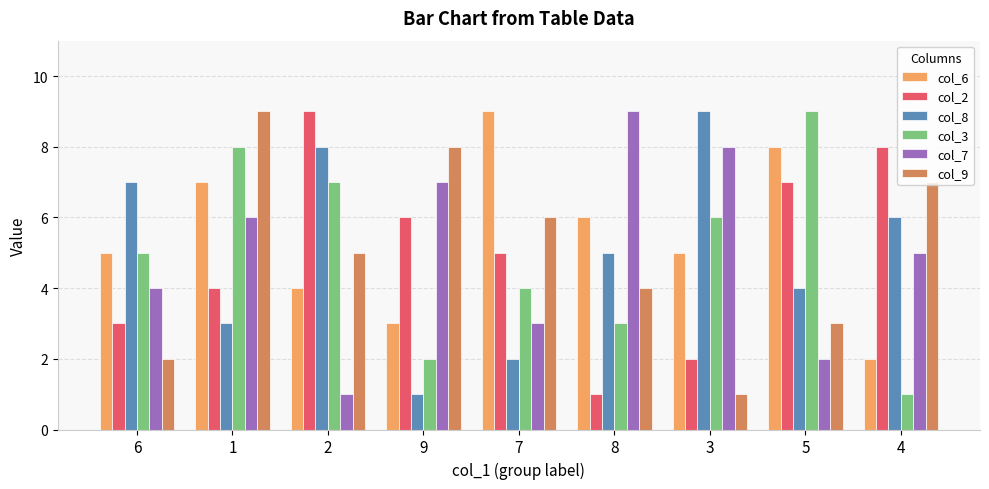

How many distinct data groups are displayed?

6